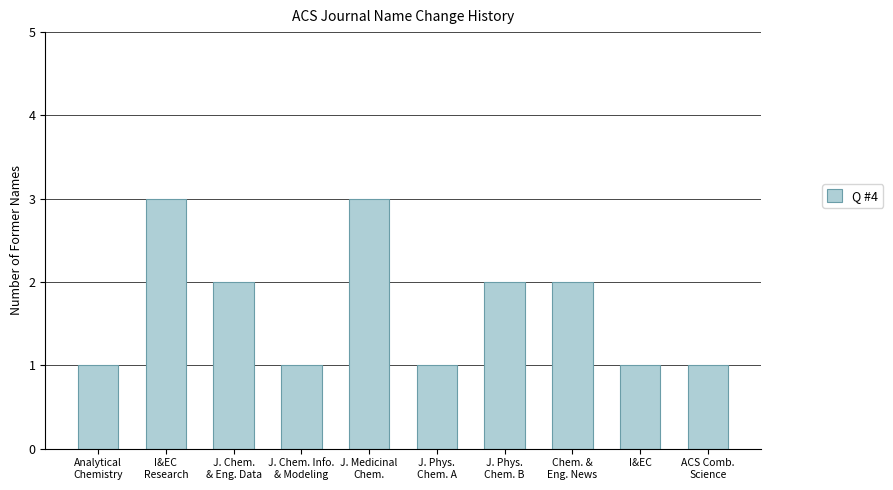

Is it true that the value at I&EC is 1?

True